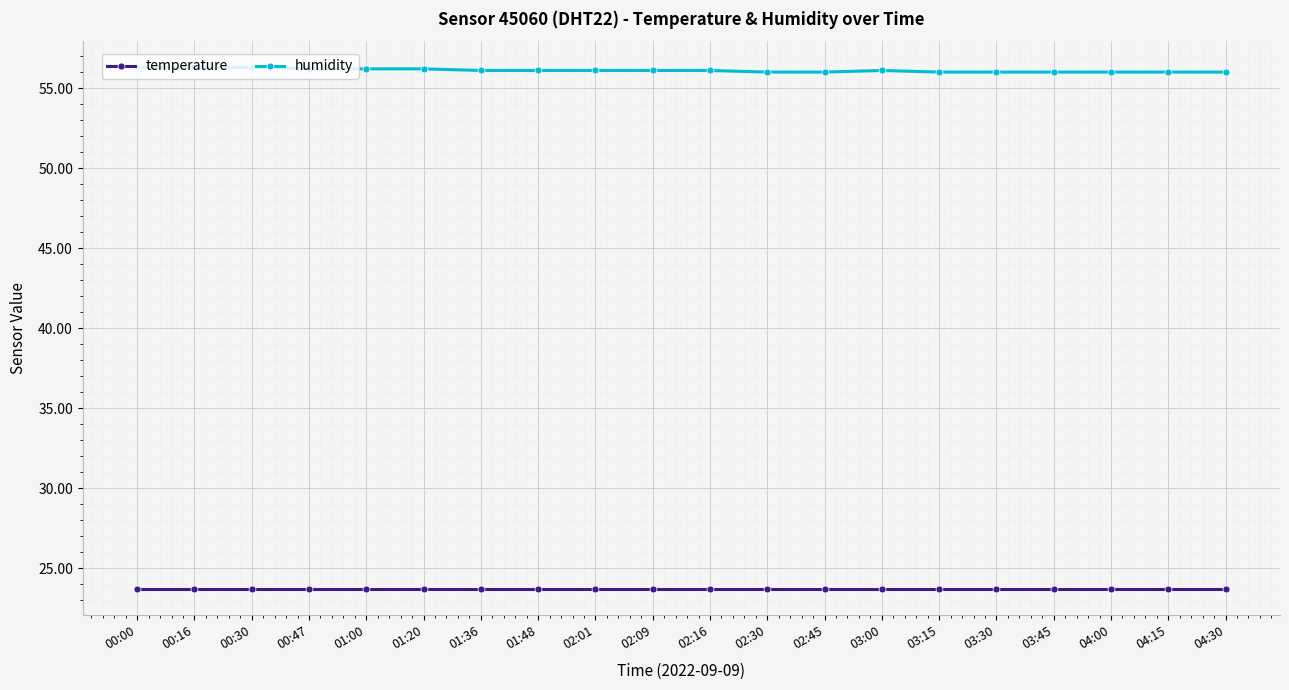

True or false: humidity has a value of 56.0 at 02:45.

True